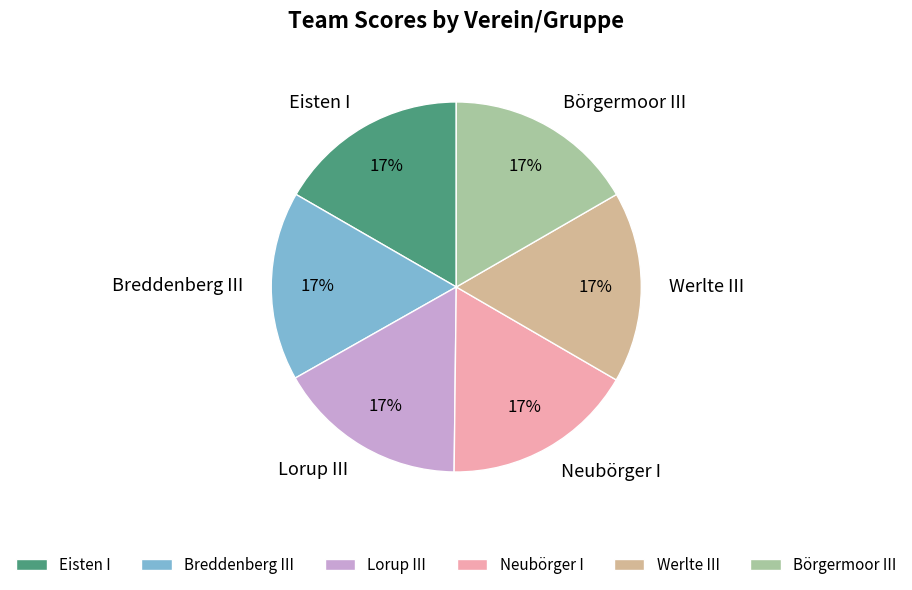

To the nearest percent, what is the combined percentage of Neubörger I and Breddenberg III?

33%